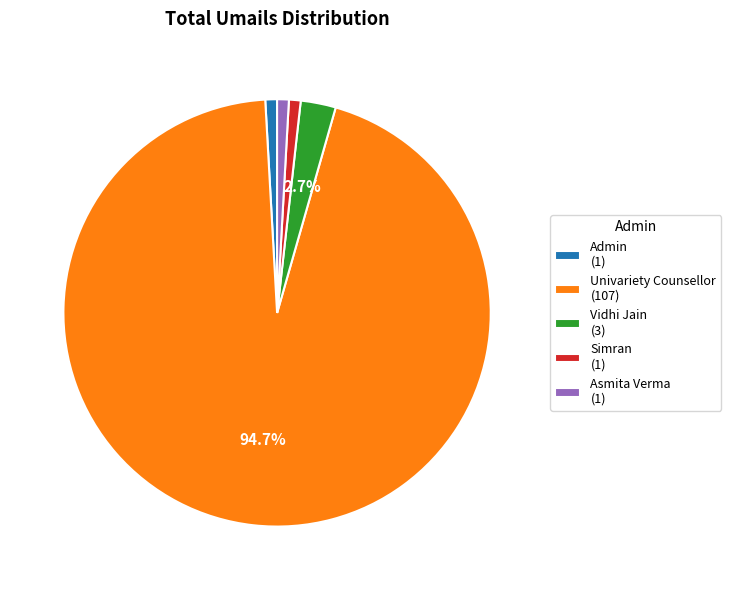

How many segments does this pie chart have?

5